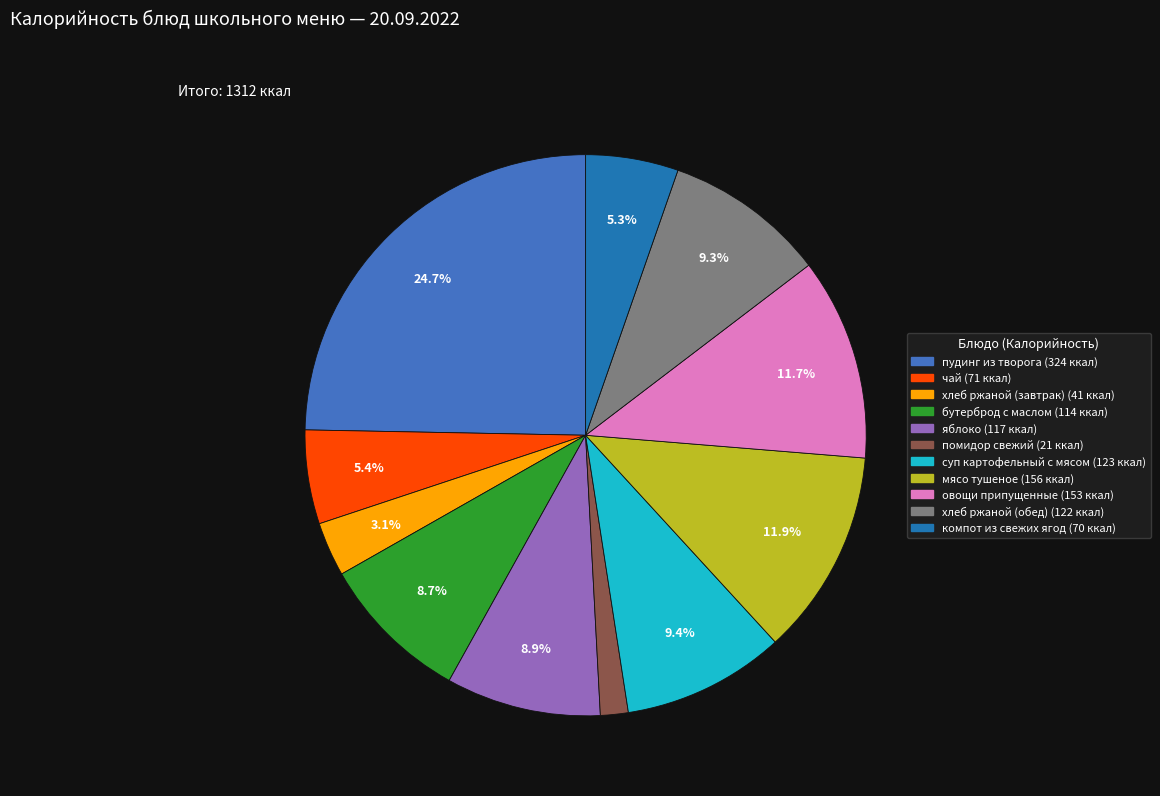

Approximately how many times larger is the value at пудинг из творога compared to чай?

4.6